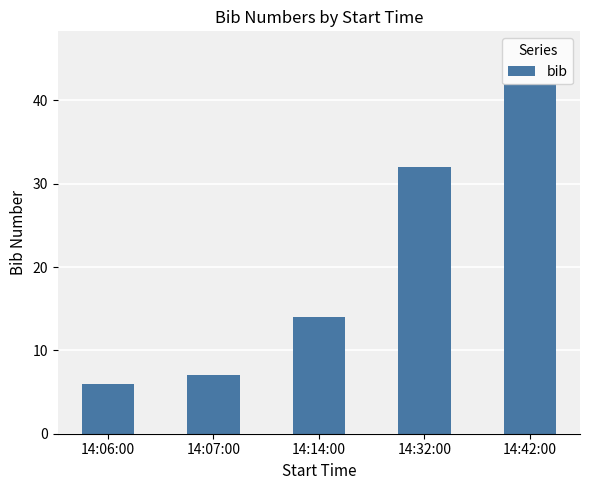

What is the sum of the values at 14:14:00 and 14:07:00?

21